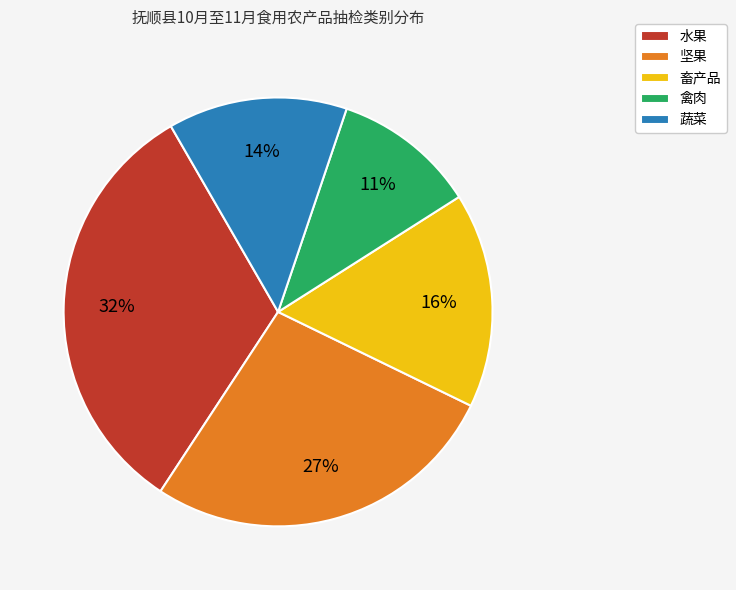

Is there a majority slice in this chart?

No